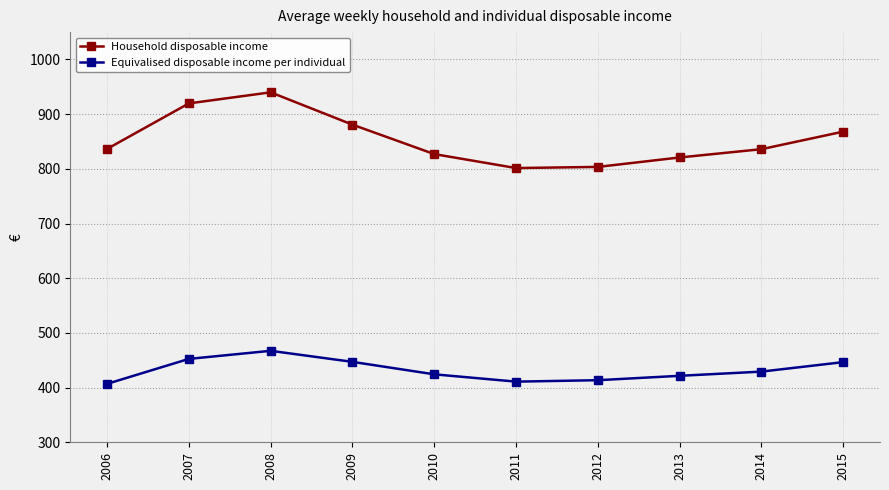

What is the approximate value of Household disposable income at 2008?

939.9